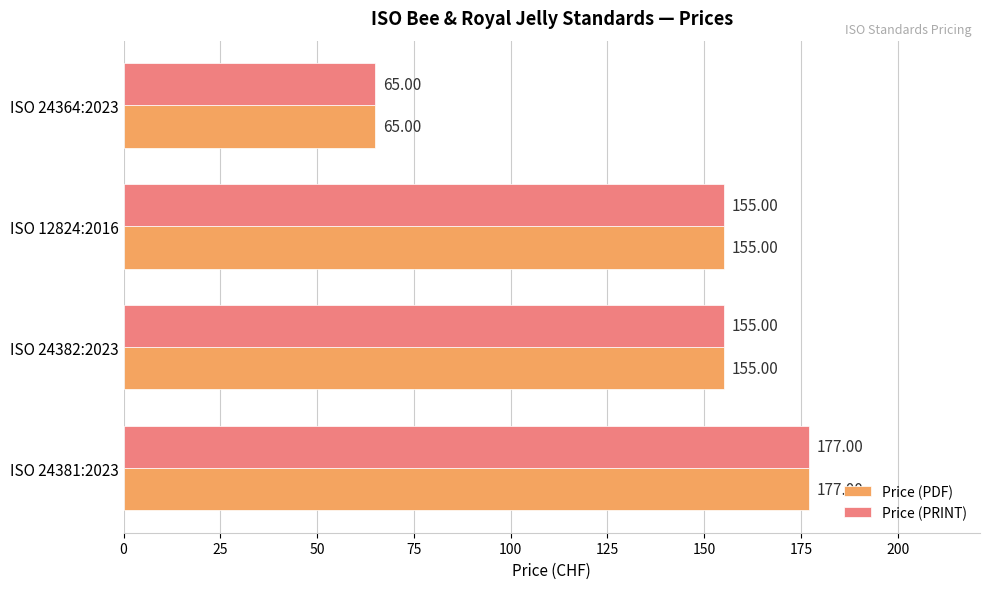

At which category is the sum across all series the highest?

ISO 24381:2023